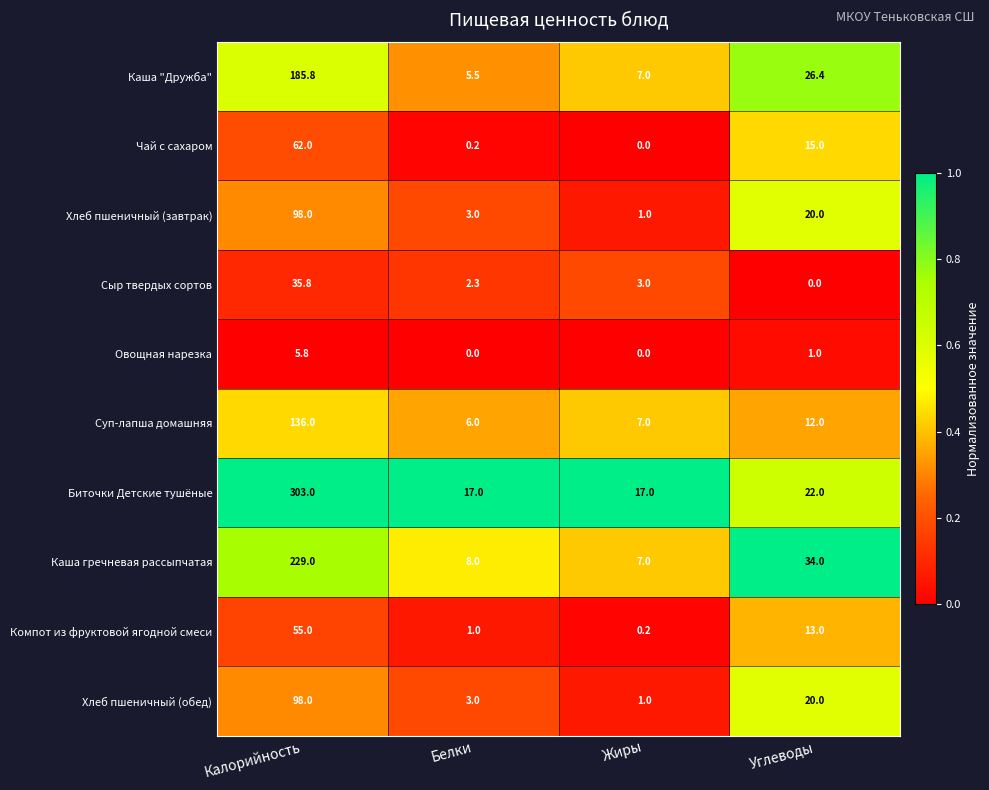

True or false: Хлеб пшеничный (завтрак) has a value of 159.7 at Калорийность.

False